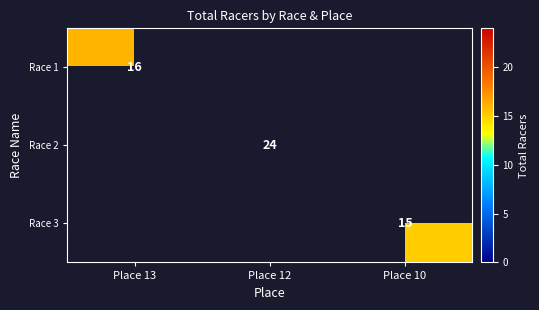

True or false: Race 2 has a value of 24 at Place 12.

True